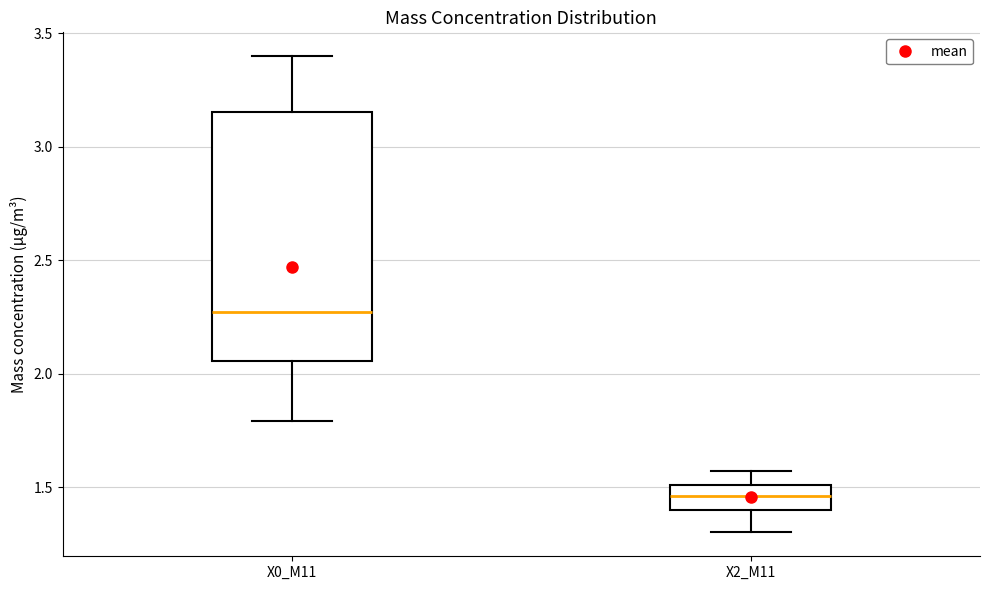

Reading left to right, transcribe this box plot: for each box, give where its median line is, the range the box spans, and where its two whiskers end, as read against the y-axis. The values are not printed on the chart, so give them approximately, as read against the axis.

X0_M11: median 2.25, box 2.05 to 3.15, whiskers 1.80 to 3.40
X2_M11: median 1.45, box 1.40 to 1.50, whiskers 1.30 to 1.55